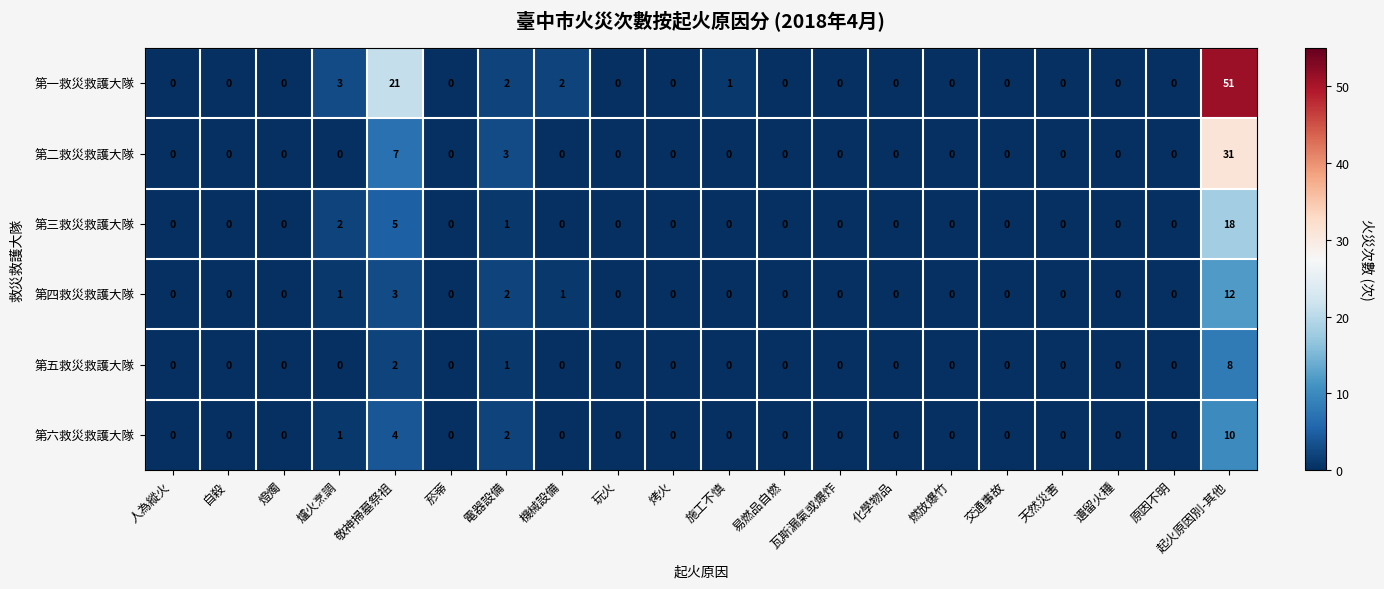

At which label does 第五救災救護大隊 reach its peak?

起火原因別-其他